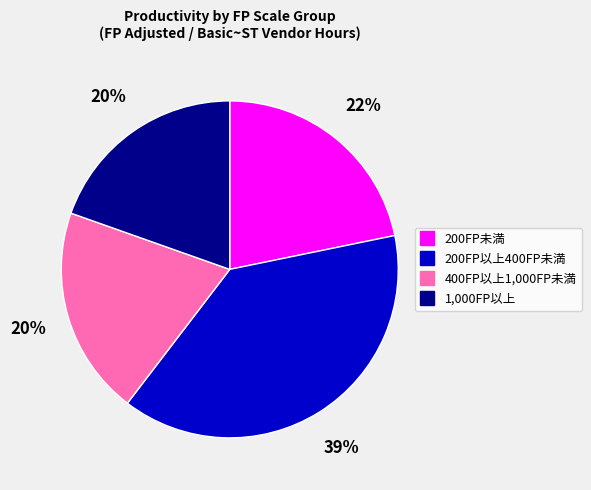

Which category has the biggest portion of the pie?

200FP以上400FP未満